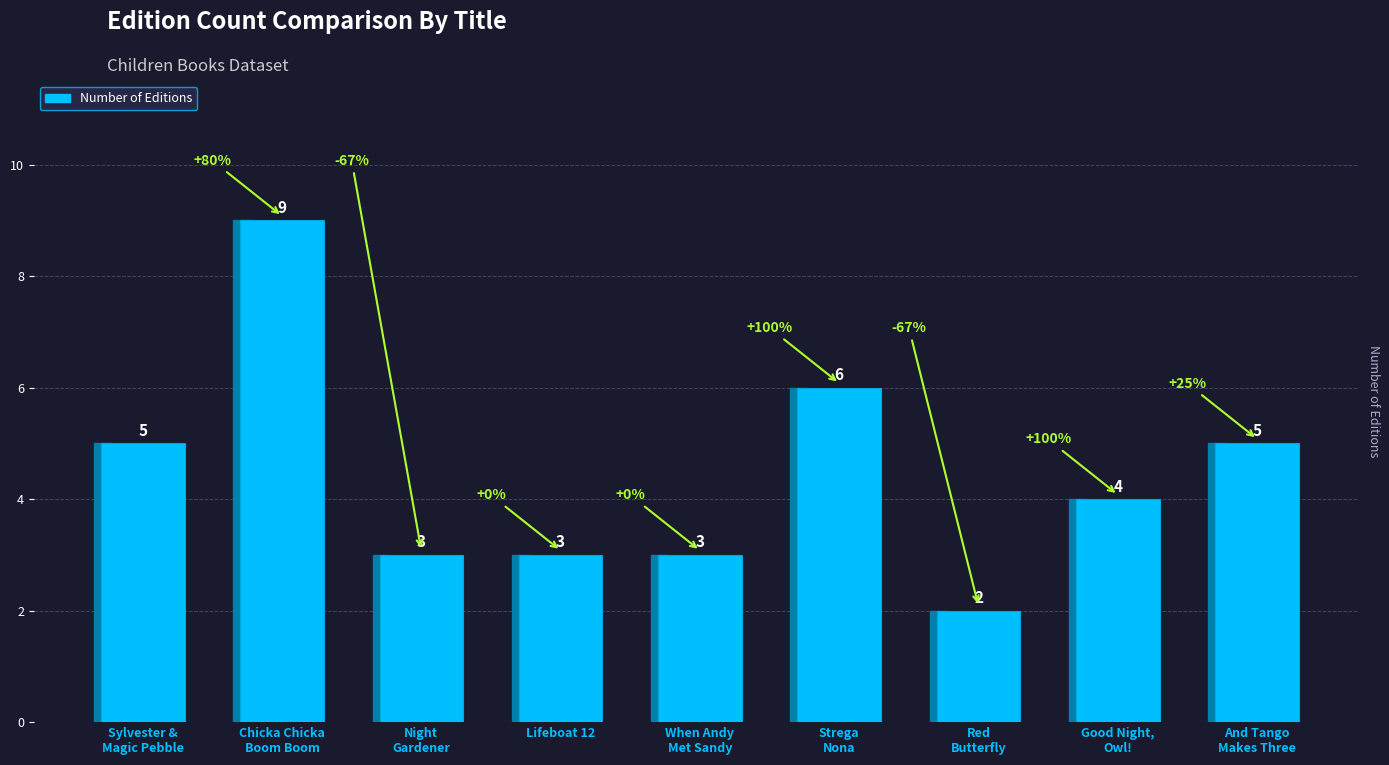

How many values are between 3 and 5?

6